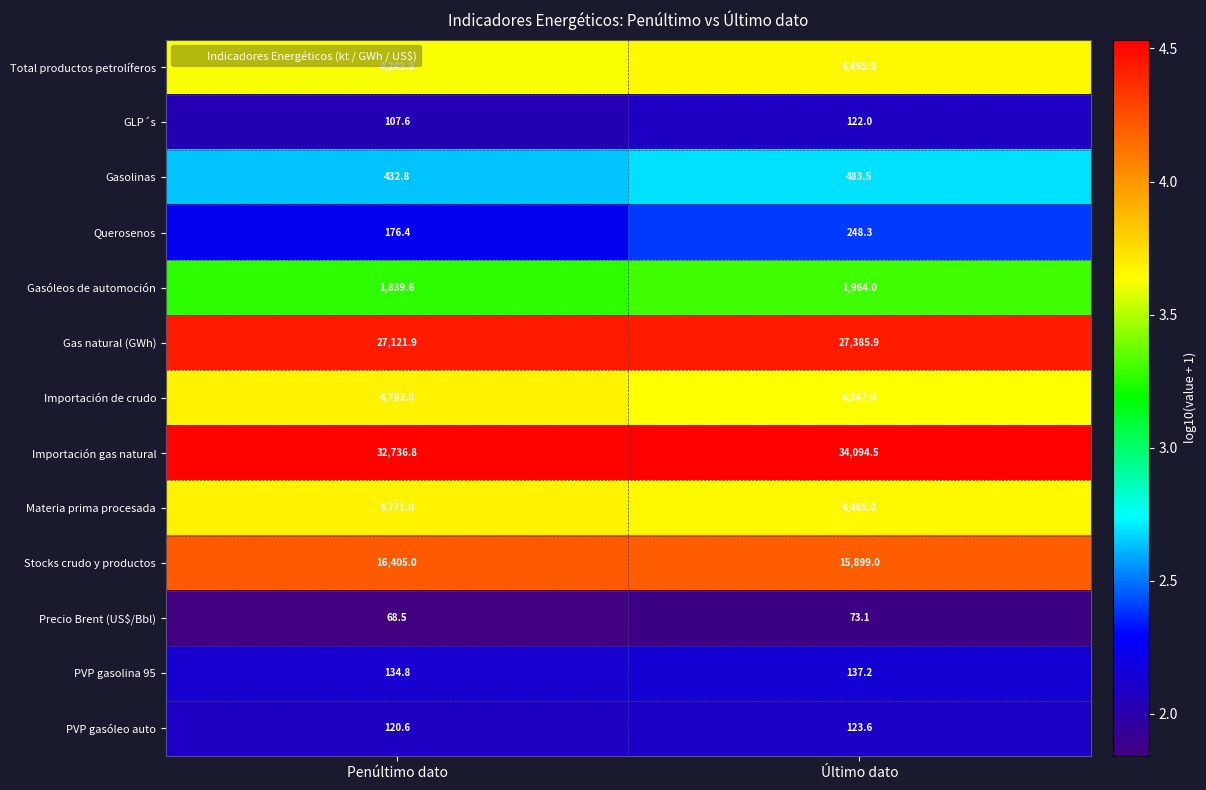

At Penúltimo dato, list the series in order from largest to smallest.

Importación gas natural, Gas natural (GWh), Stocks crudo y productos, Importación de crudo, Materia prima procesada, Total productos petrolíferos, Gasóleos de automoción, Gasolinas, Querosenos, PVP gasolina 95, PVP gasóleo auto, GLP´s, Precio Brent (US$/Bbl)